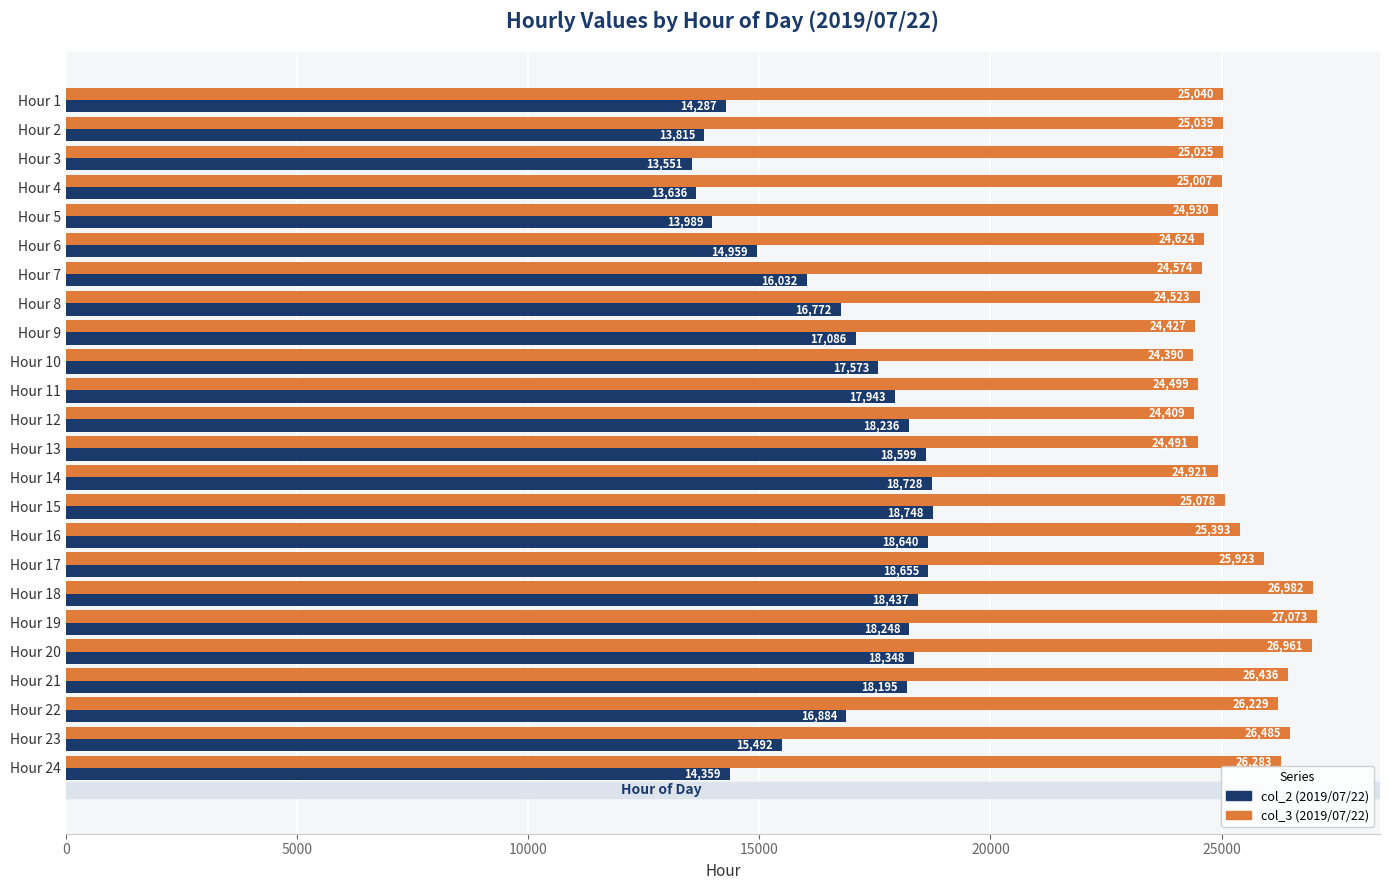

What is the maximum value for col_3 (2019/07/22)?

27073